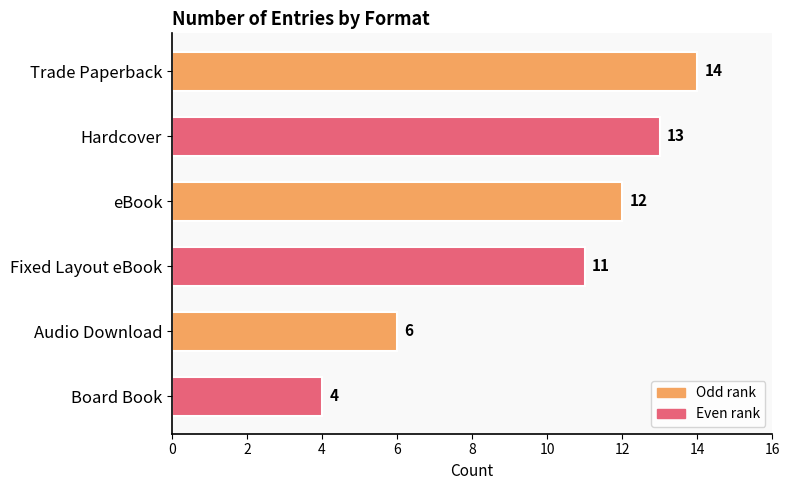

Are the bars horizontal?

Yes